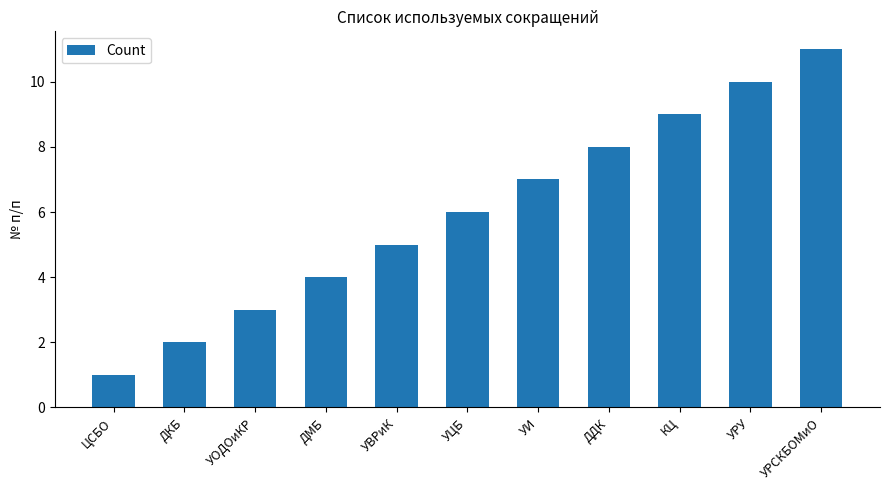

How many bars are there in total?

11